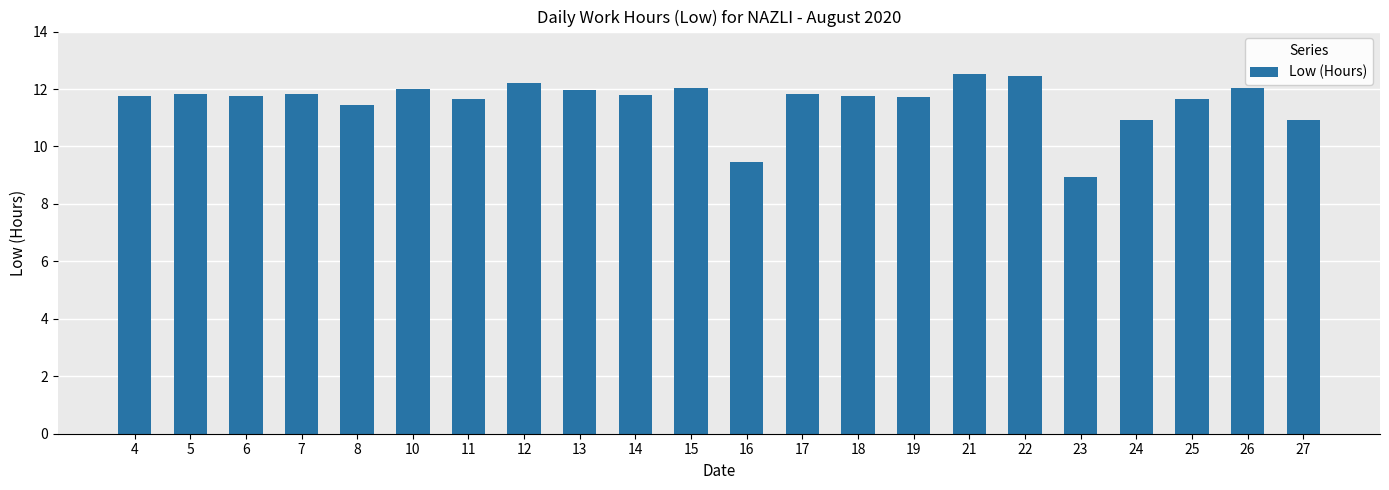

How many series are shown in this chart?

1